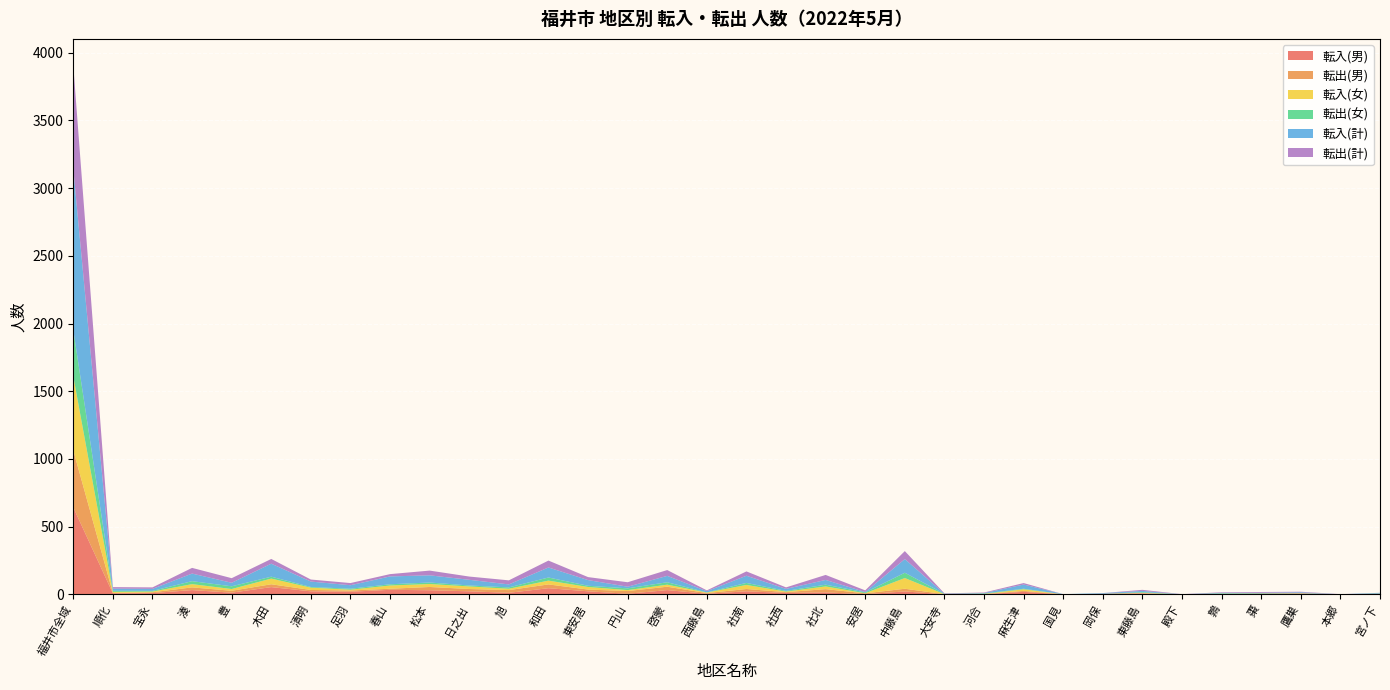

Reading left to right, what are all the values shown in this chart?

転入(男): 福井市全域=643	順化=8	宝永=10	湊=32	豊=13	木田=54	清明=23	足羽=20	春山=34	松本=31	日之出=23	旭=12	和田=46	東安居=23	円山=5	啓蒙=32	西藤島=5	社南=23	社西=11	社北=15	安居=2	中藤島=22	大安寺=1	河合=2	麻生津=19	国見=1	岡保=5	東藤島=7	殿下=0	鶉=2	棗=3	鷹巣=5	本郷=0	宮ノ下=4
転出(男): 福井市全域=421	順化=3	宝永=6	湊=20	豊=14	木田=21	清明=10	足羽=9	春山=8	松本=24	日之出=17	旭=20	和田=28	東安居=13	円山=20	啓蒙=25	西藤島=5	社南=17	社西=6	社北=24	安居=6	中藤島=20	大安寺=1	河合=1	麻生津=7	国見=0	岡保=0	東藤島=3	殿下=1	鶉=1	棗=3	鷹巣=3	本郷=1	宮ノ下=0
転入(女): 福井市全域=547	順化=8	宝永=5	湊=24	豊=13	木田=42	清明=17	足羽=6	春山=24	松本=22	日之出=19	旭=10	和田=28	東安居=19	円山=7	啓蒙=15	西藤島=4	社南=30	社西=4	社北=20	安居=1	中藤島=79	大安寺=0	河合=1	麻生津=12	国見=0	岡保=0	東藤島=2	殿下=0	鶉=2	棗=0	鷹巣=1	本郷=0	宮ノ下=2
転出(女): 福井市全域=342	順化=8	宝永=5	湊=22	豊=20	木田=14	清明=5	足羽=7	春山=9	松本=11	日之出=7	旭=10	和田=23	東安居=9	円山=13	啓蒙=18	西藤島=1	社南=15	社西=5	社北=13	安居=6	中藤島=39	大安寺=2	河合=3	麻生津=4	国見=0	岡保=0	東藤島=5	殿下=0	鶉=3	棗=3	鷹巣=1	本郷=0	宮ノ下=0
転入(計): 福井市全域=1190	順化=16	宝永=15	湊=56	豊=26	木田=96	清明=40	足羽=26	春山=58	松本=53	日之出=42	旭=22	和田=74	東安居=42	円山=12	啓蒙=47	西藤島=9	社南=53	社西=15	社北=35	安居=3	中藤島=101	大安寺=1	河合=3	麻生津=31	国見=1	岡保=5	東藤島=9	殿下=0	鶉=4	棗=3	鷹巣=6	本郷=0	宮ノ下=6
転出(計): 福井市全域=763	順化=11	宝永=11	湊=42	豊=34	木田=35	清明=15	足羽=16	春山=17	松本=35	日之出=24	旭=30	和田=51	東安居=22	円山=33	啓蒙=43	西藤島=6	社南=32	社西=11	社北=37	安居=12	中藤島=59	大安寺=3	河合=4	麻生津=11	国見=0	岡保=0	東藤島=8	殿下=1	鶉=4	棗=6	鷹巣=4	本郷=1	宮ノ下=0